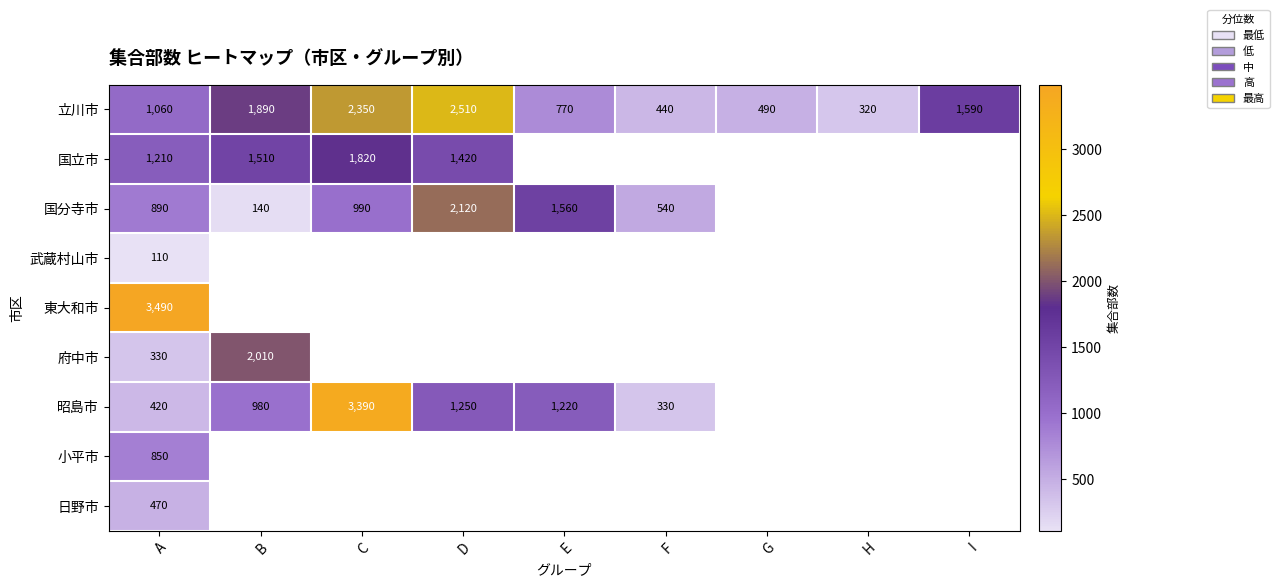

Rank the series at A from lowest to highest value.

武蔵村山市, 府中市, 昭島市, 日野市, 小平市, 国分寺市, 立川市, 国立市, 東大和市